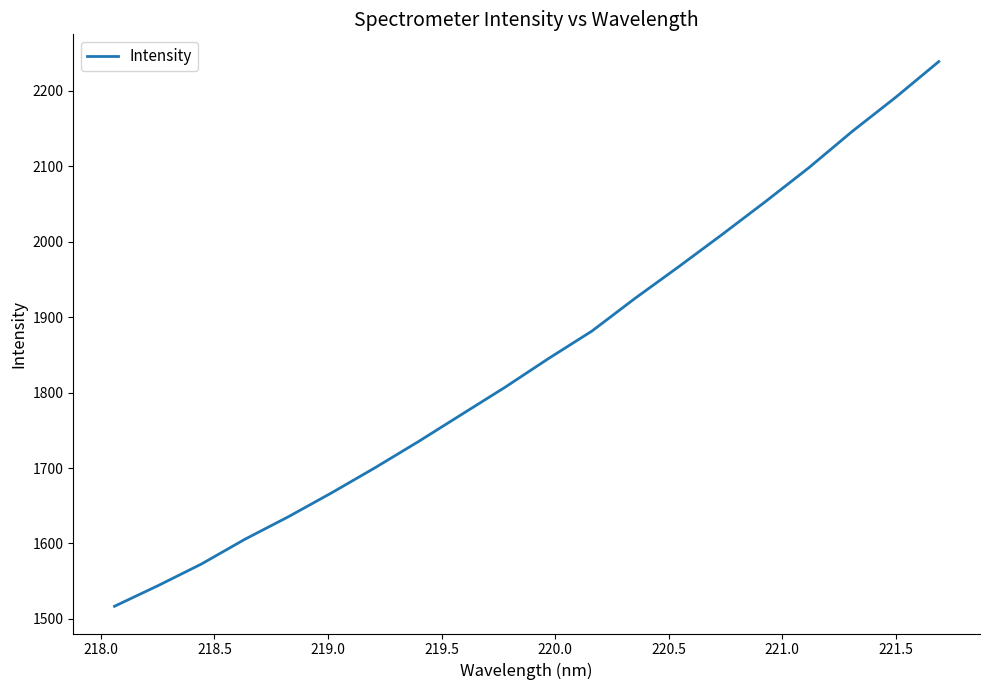

What is the greatest value displayed?

2238.9